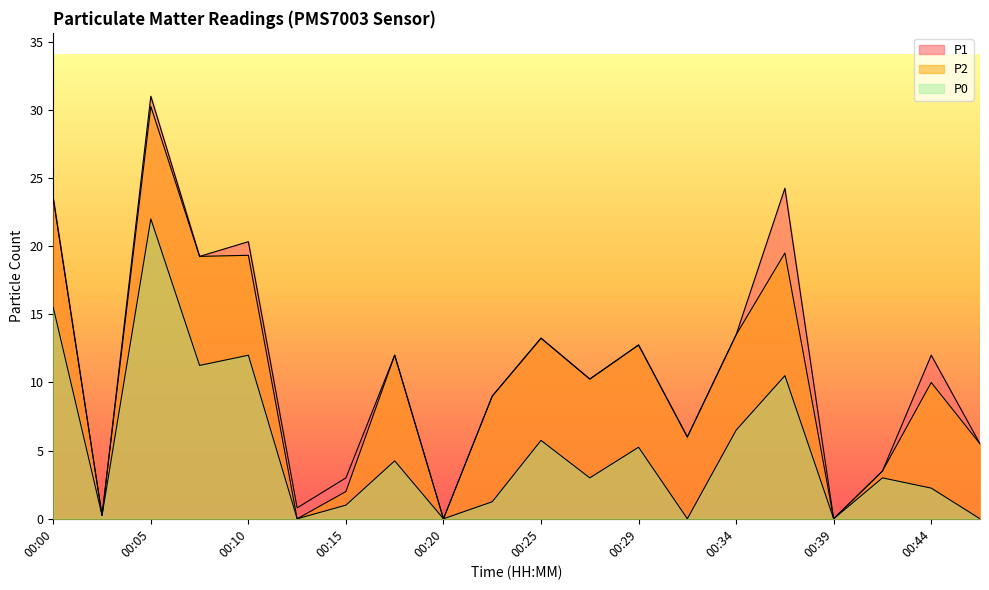

Is it true that P2 equals 9.0 at 00:22?

True